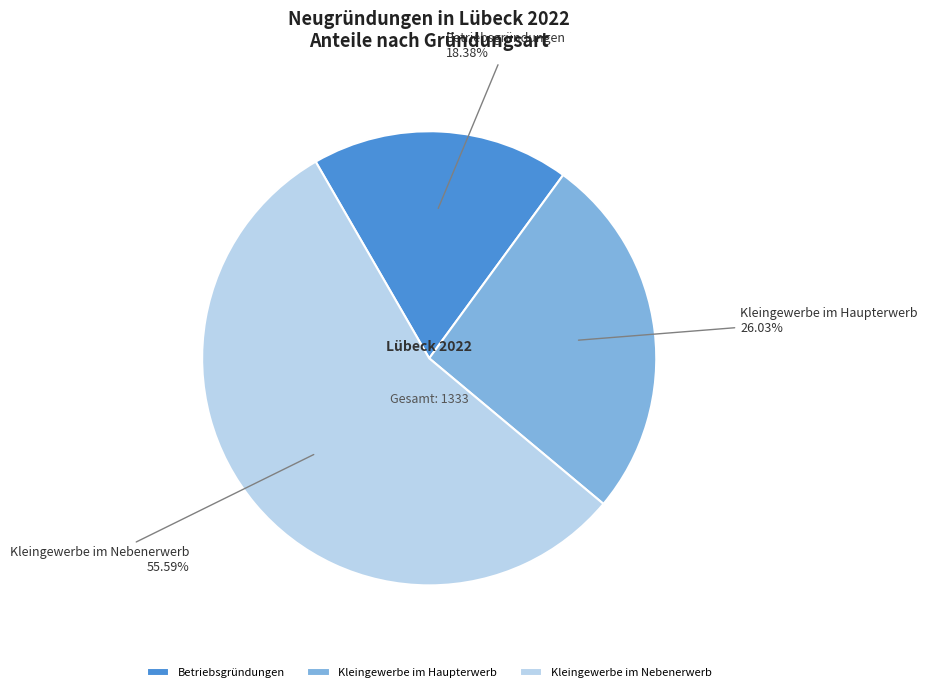

Is there a majority slice in this chart?

Yes